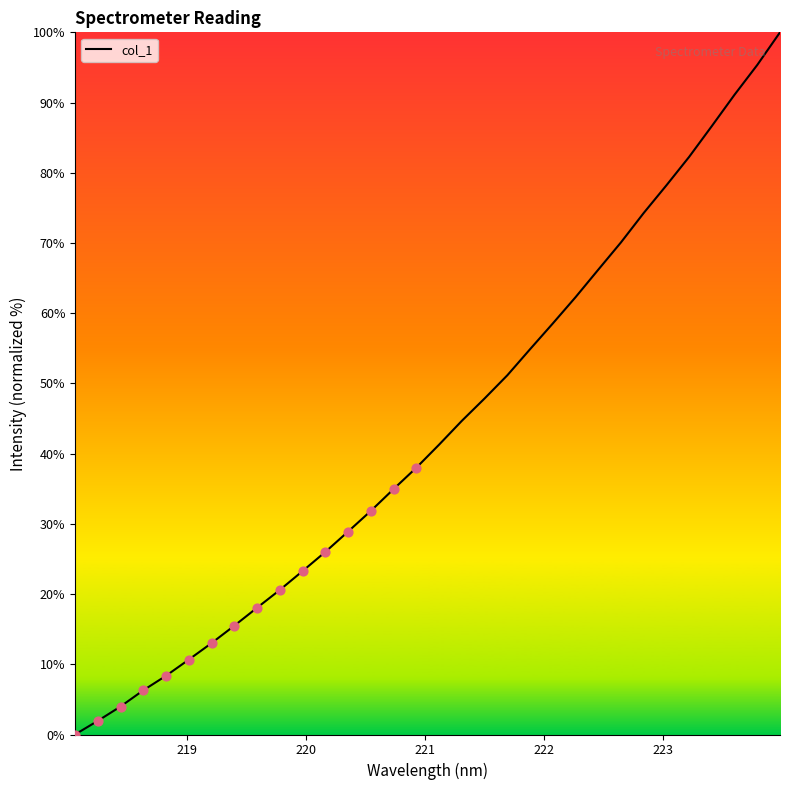

What is the maximum value shown in the chart?

100.0